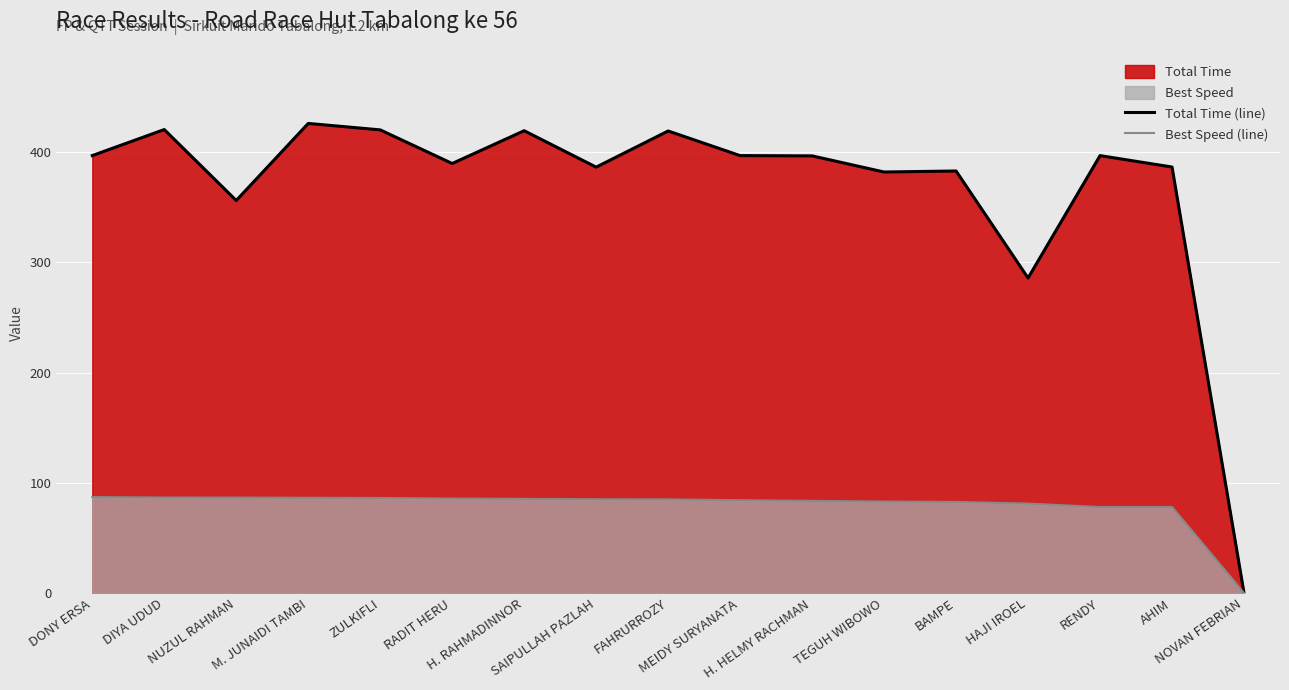

What is the maximum value for Best Speed (line)?

87.0